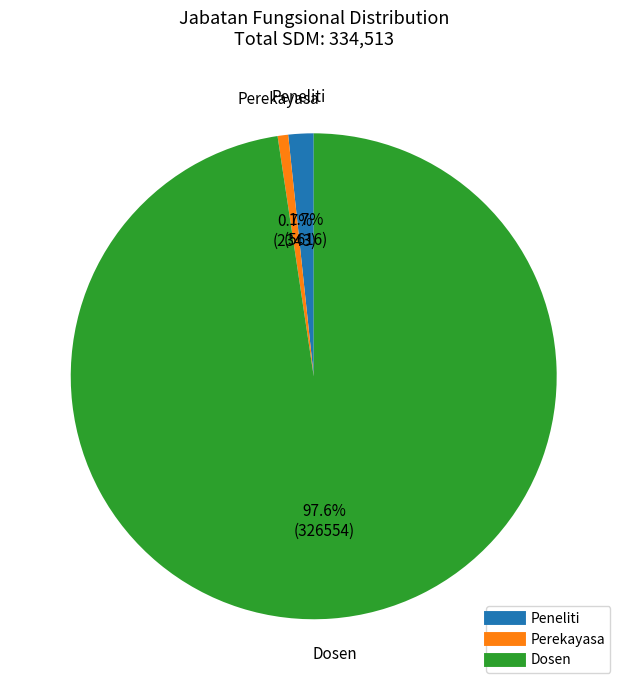

Which has a higher value, Perekayasa or Dosen?

Dosen